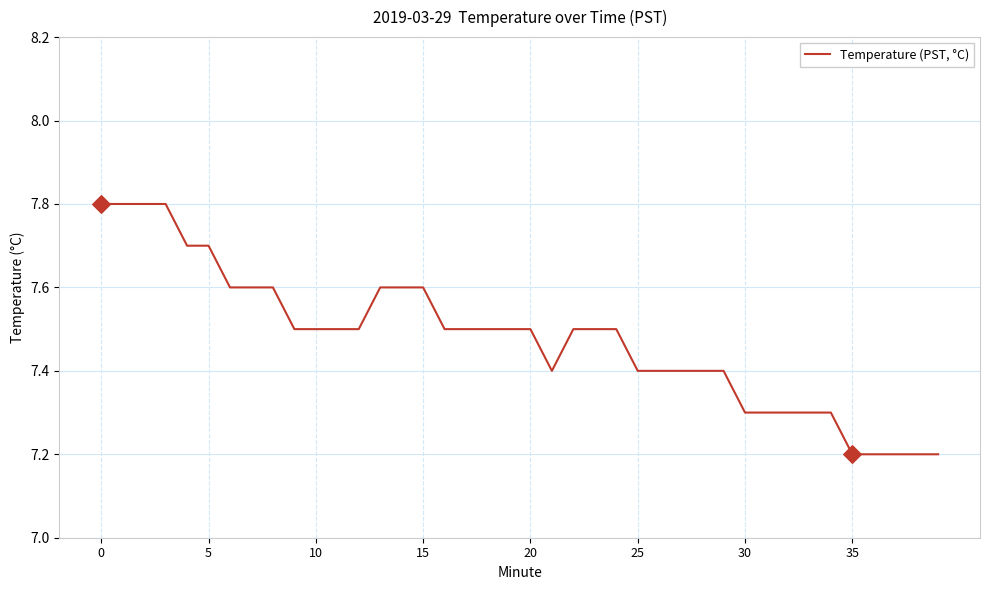

What is the maximum value shown in the chart?

7.8